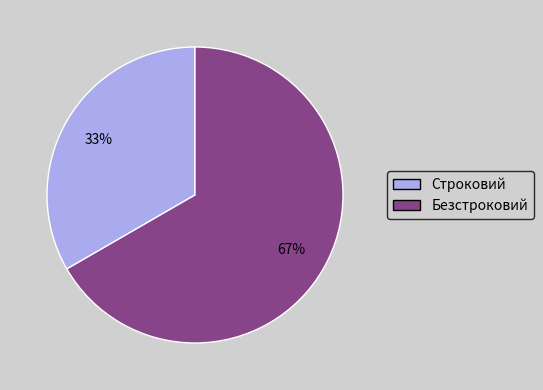

To the nearest percent, what is the average slice percentage?

50%